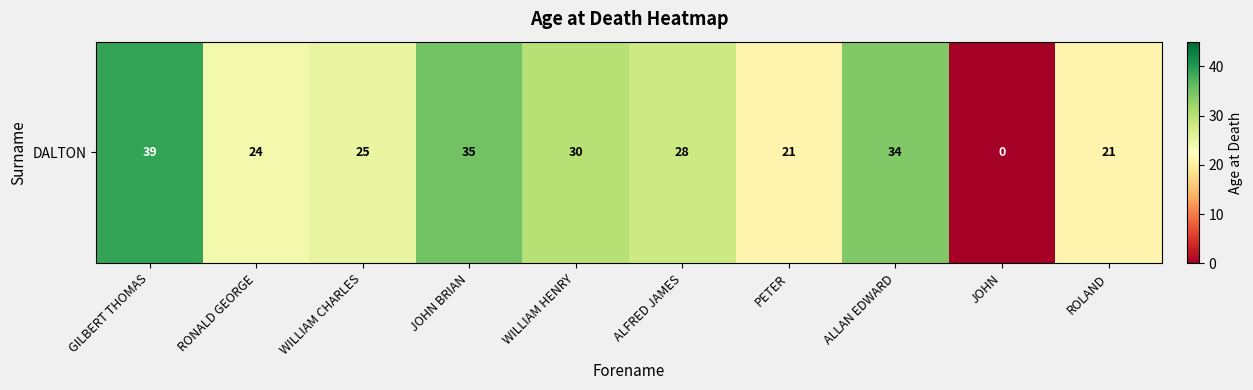

What is the greatest value displayed?

39